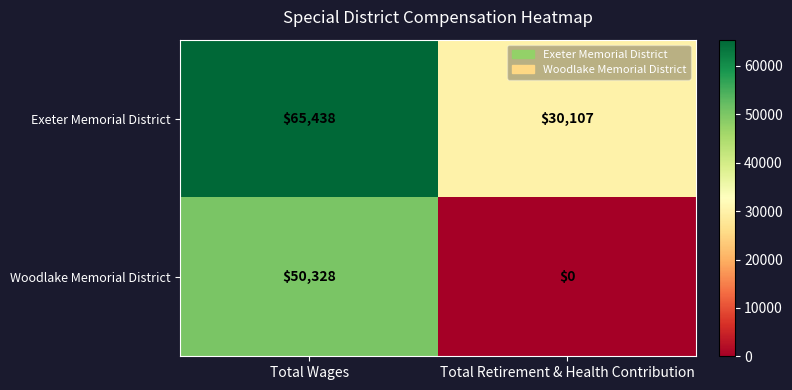

What is the total value across all series at Total Wages?

115766